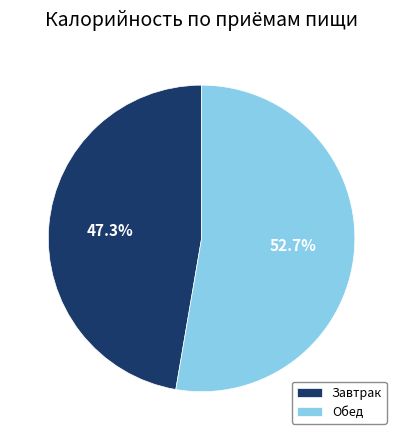

What percentage is the Обед slice, to the nearest percent?

53%